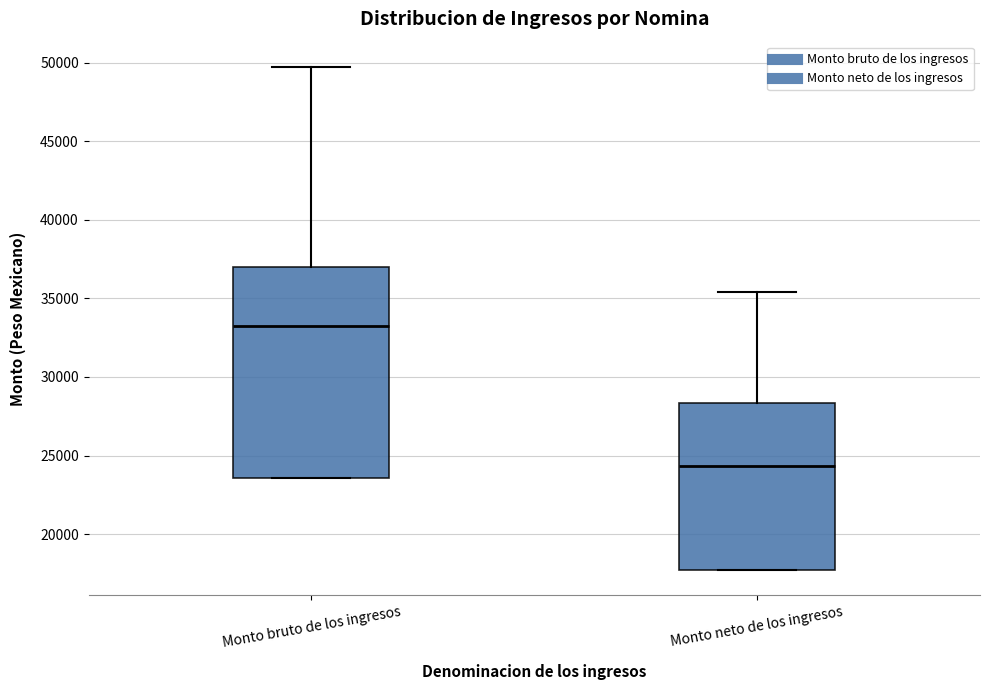

Which box is the tallest, from its lower edge to its upper edge?

Monto bruto de los ingresos